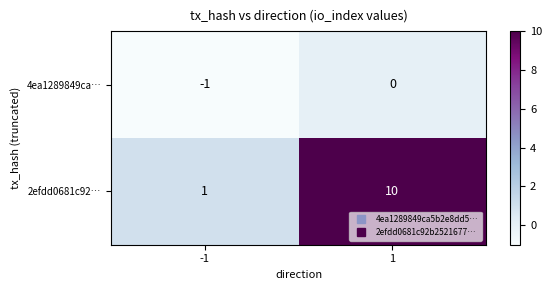

At which category is the sum across all series the highest?

1